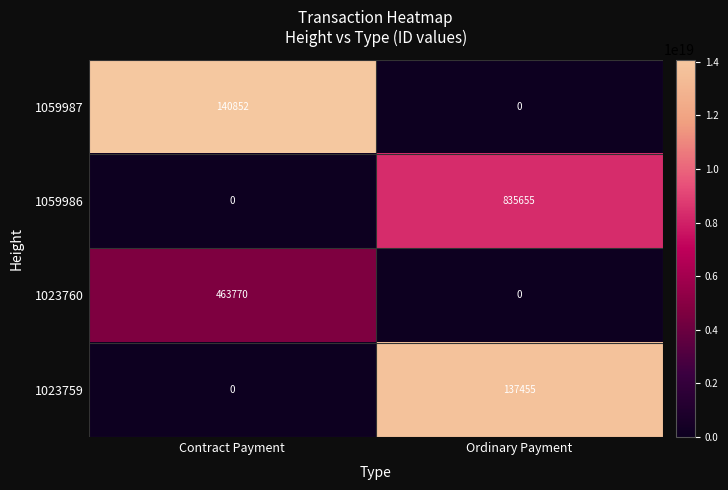

Rank the series by their maximum value, from lowest to highest.

1023759, 1059987, 1023760, 1059986